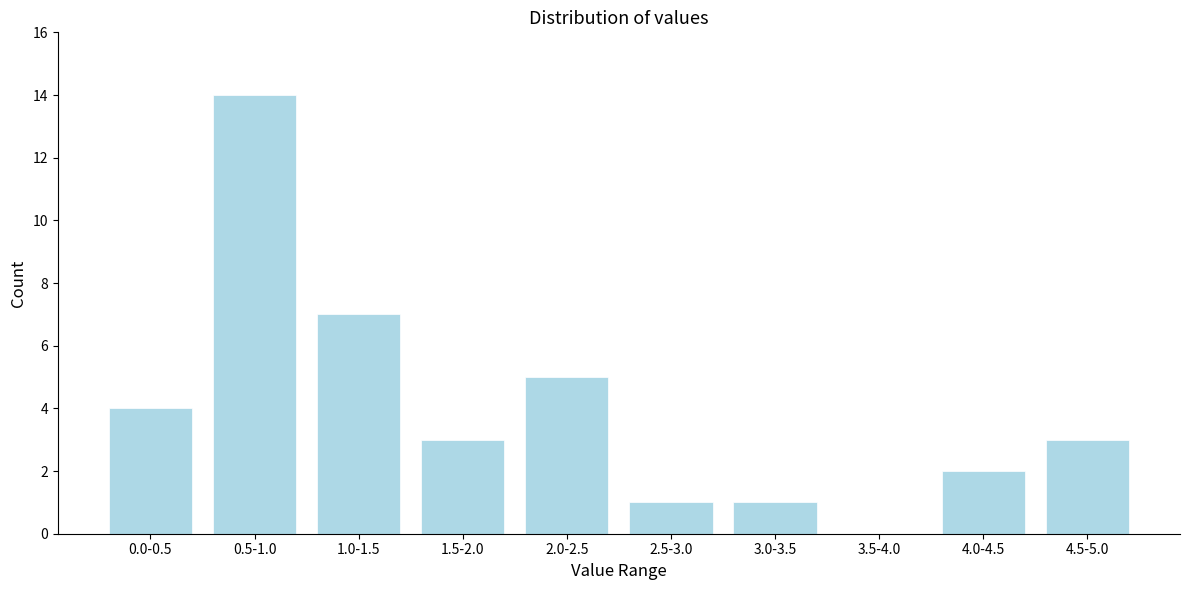

Reading left to right, extract all data points from this chart.

0.0-0.5=4	0.5-1.0=14	1.0-1.5=7	1.5-2.0=3	2.0-2.5=5	2.5-3.0=1	3.0-3.5=1	3.5-4.0=0	4.0-4.5=2	4.5-5.0=3